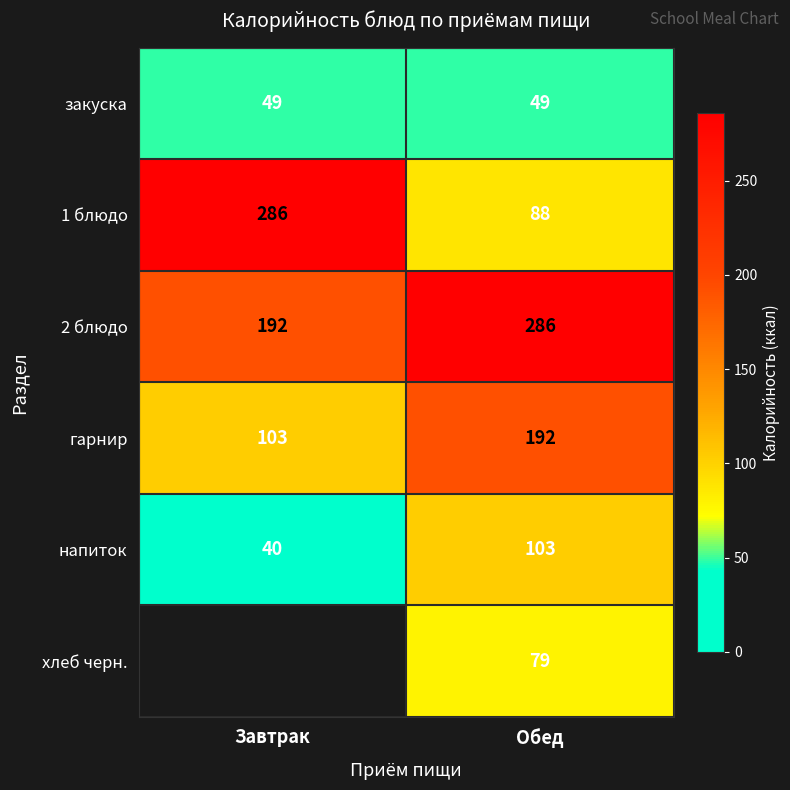

How many series are shown in this chart?

6